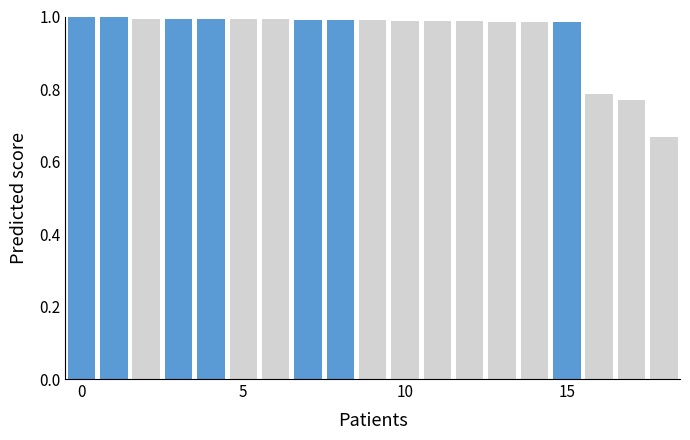

What is the difference between the second highest and minimum values?

0.3